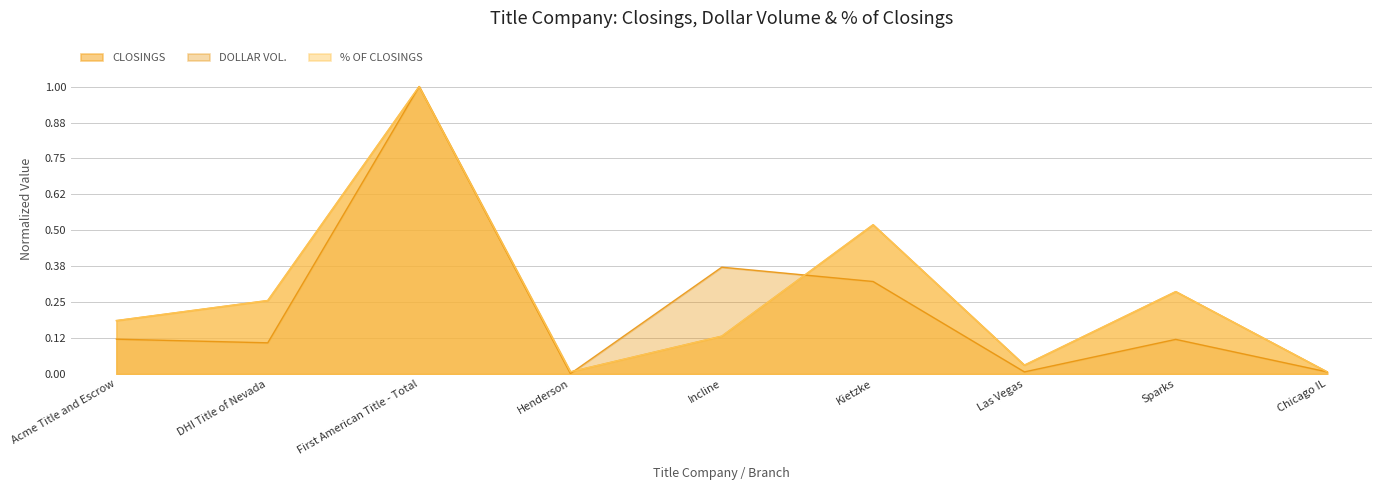

How many data points does each series have?

9